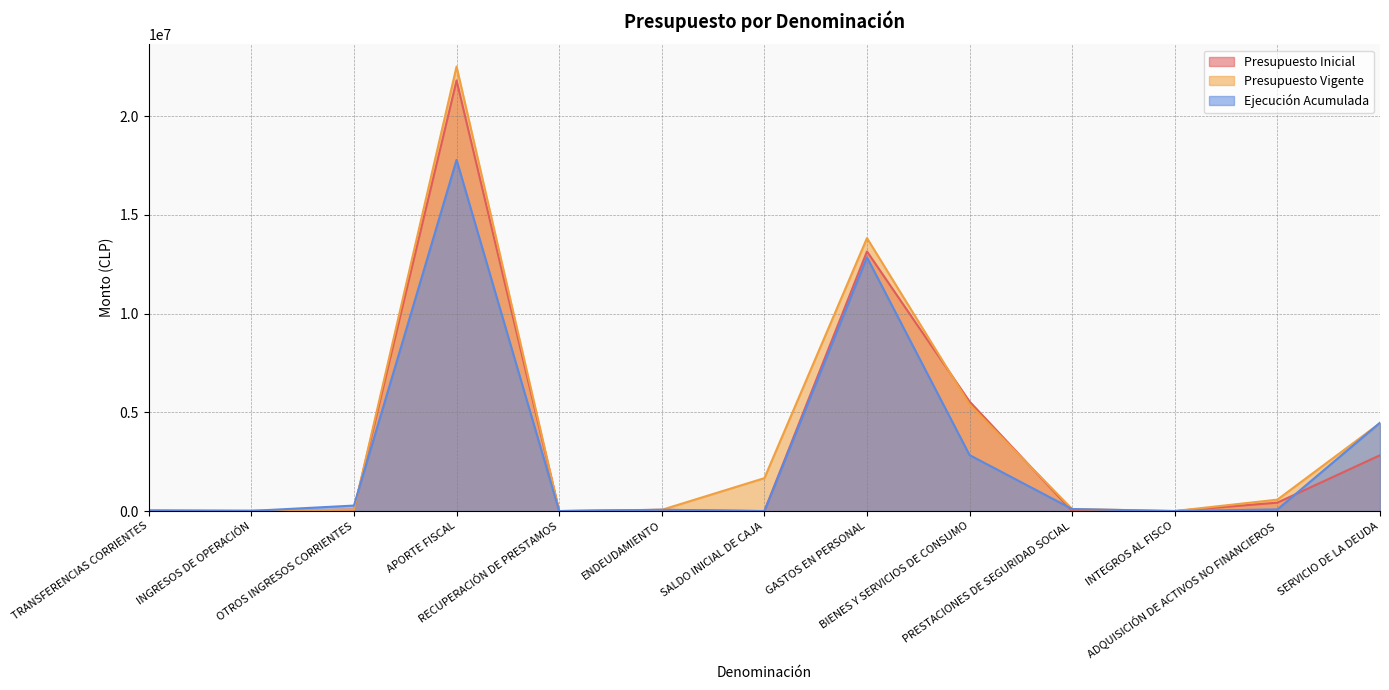

What is the value of the Ejecución Acumulada point at the 2nd from the left?

8906